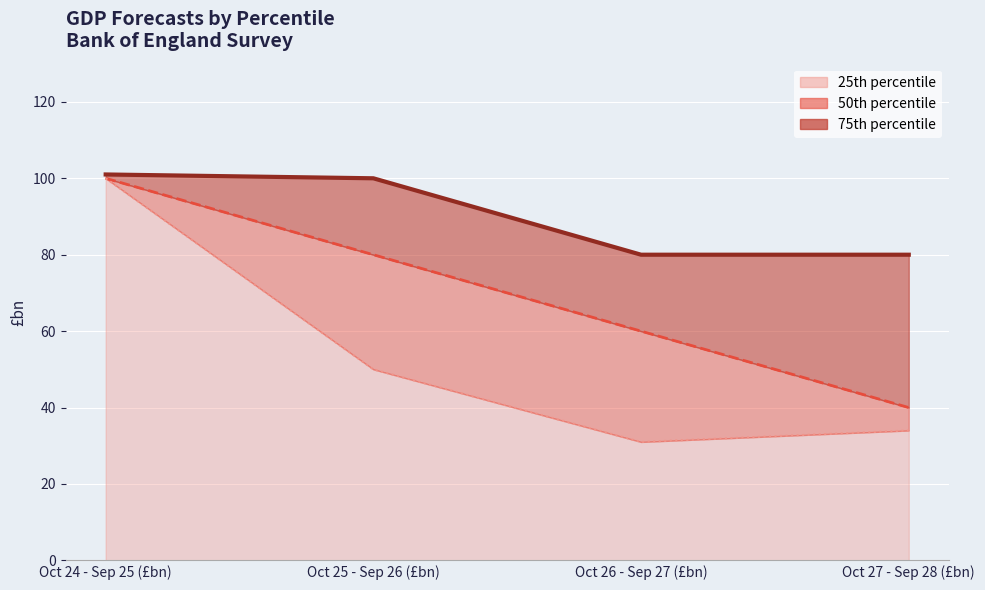

The value of 75th percentile line at Oct 24 - Sep 25 (£bn) is 101. True or false?

True